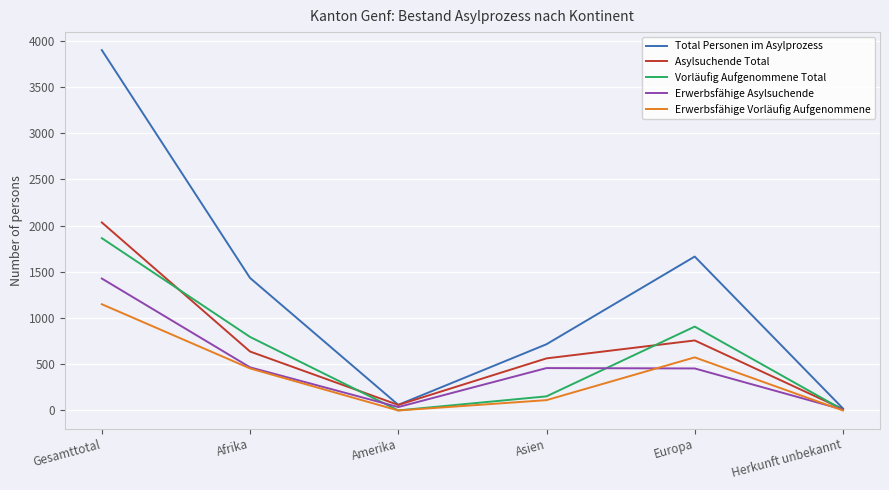

Where does the Vorläufig Aufgenommene Total series first go above 796?

Gesamttotal